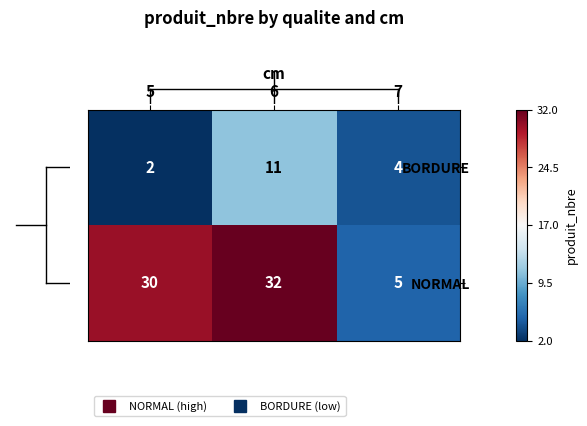

At which category does the chart reach its minimum across all series?

5